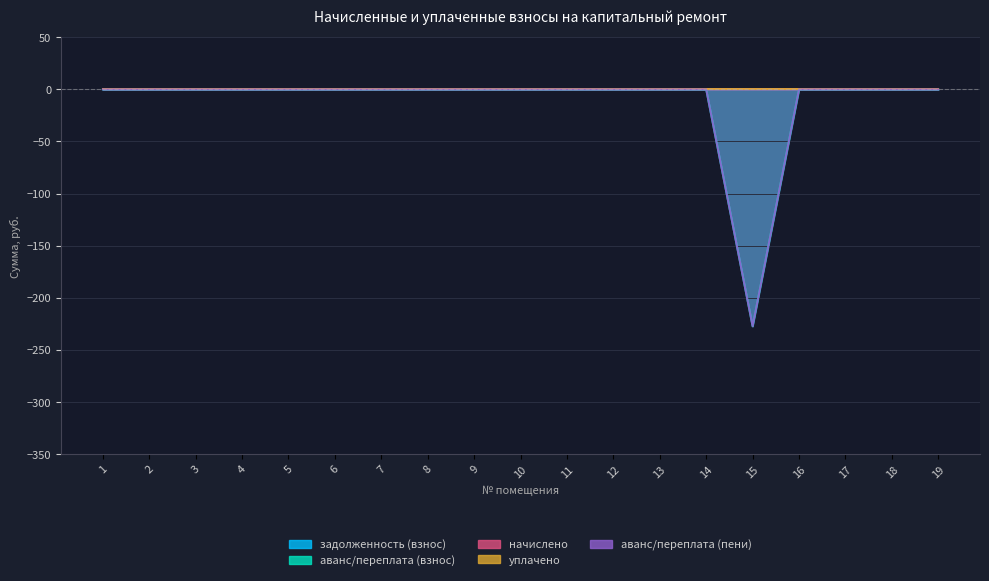

True or false: начислено and уплачено cross at least once.

False